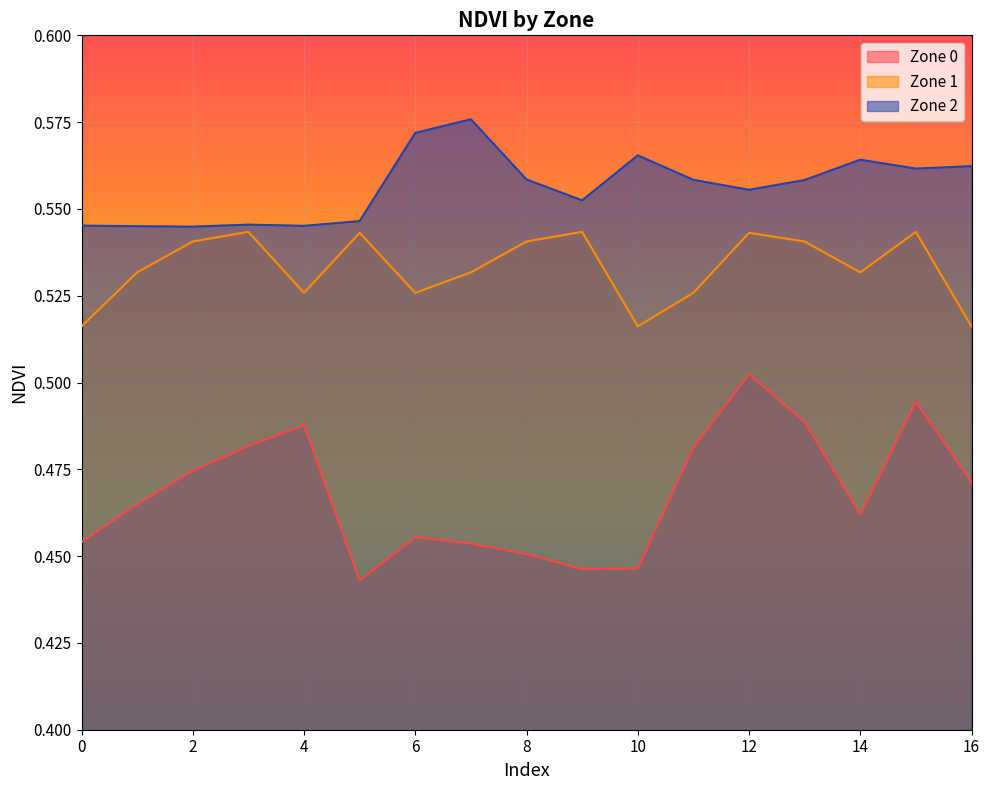

At which label is Zone 0 closest to 0?

5